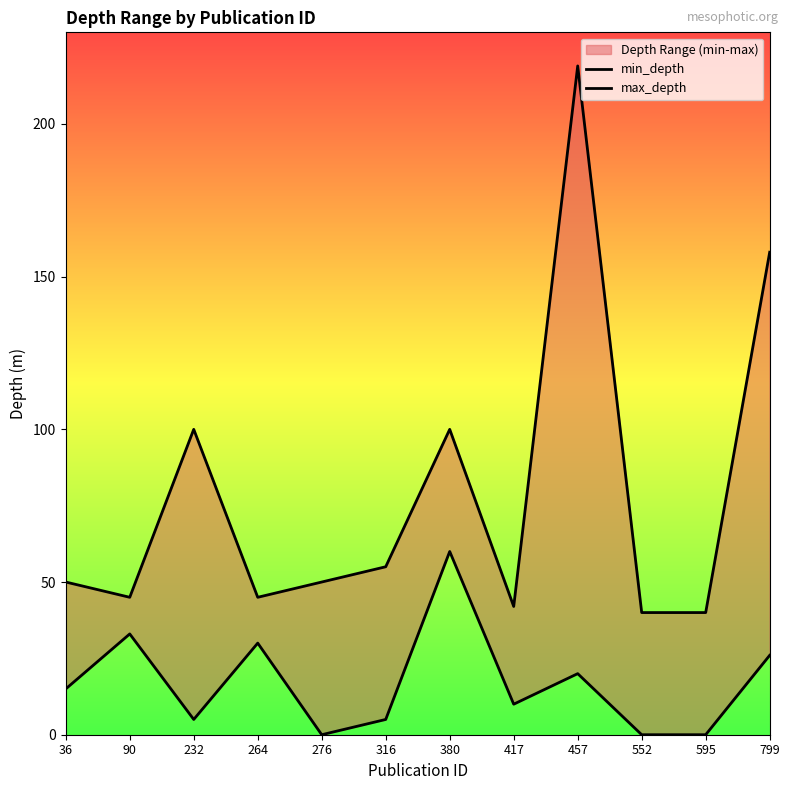

The min_depth series shows 45 at 264. True or false?

False